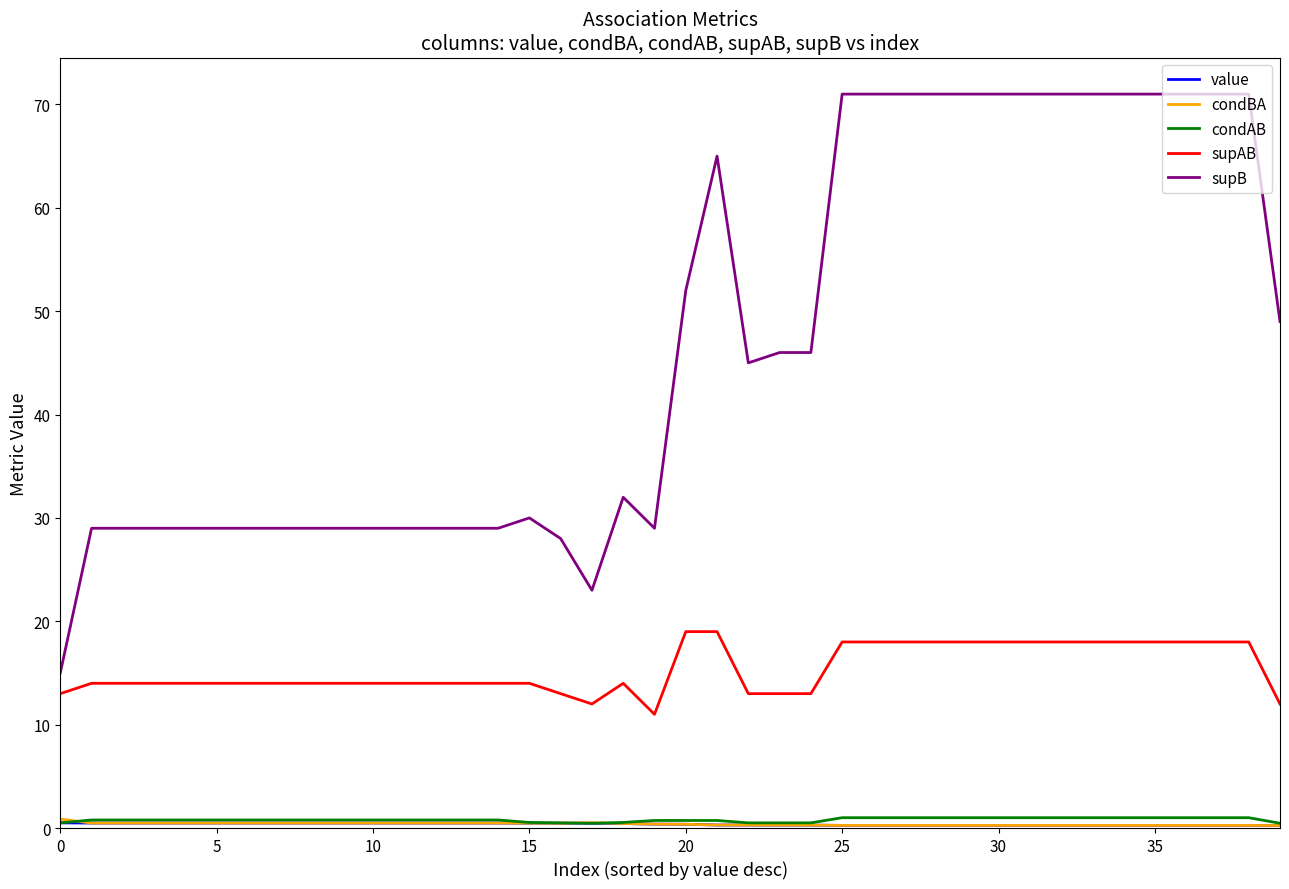

True or false: supB and condBA intersect in this chart.

False